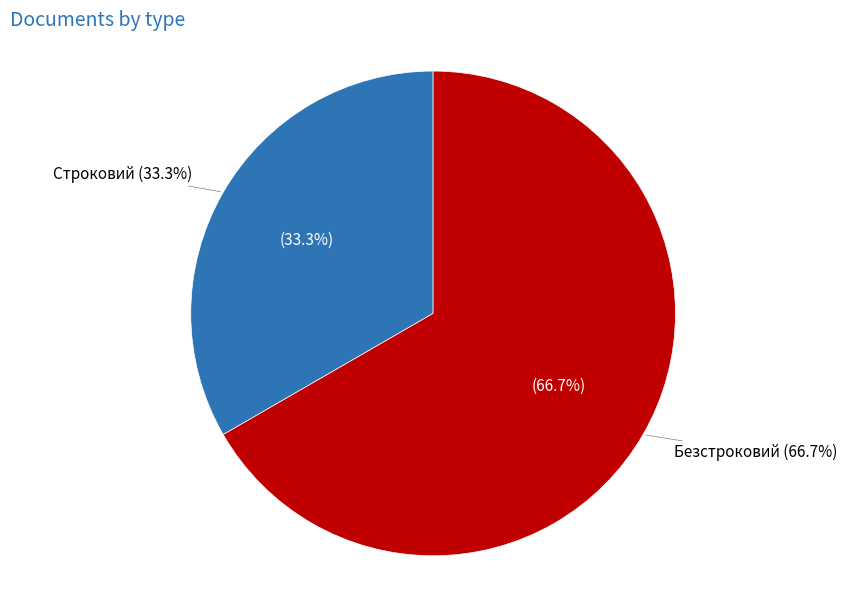

Is there any slice that represents more than half of the pie?

Yes